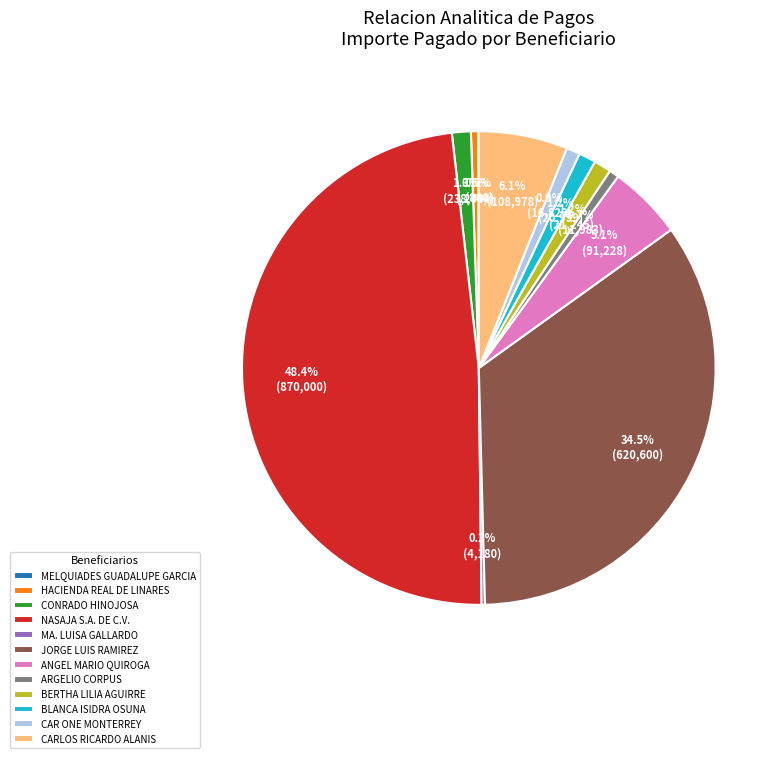

What portion of the pie excludes HACIENDA REAL DE LINARES?

99.5%